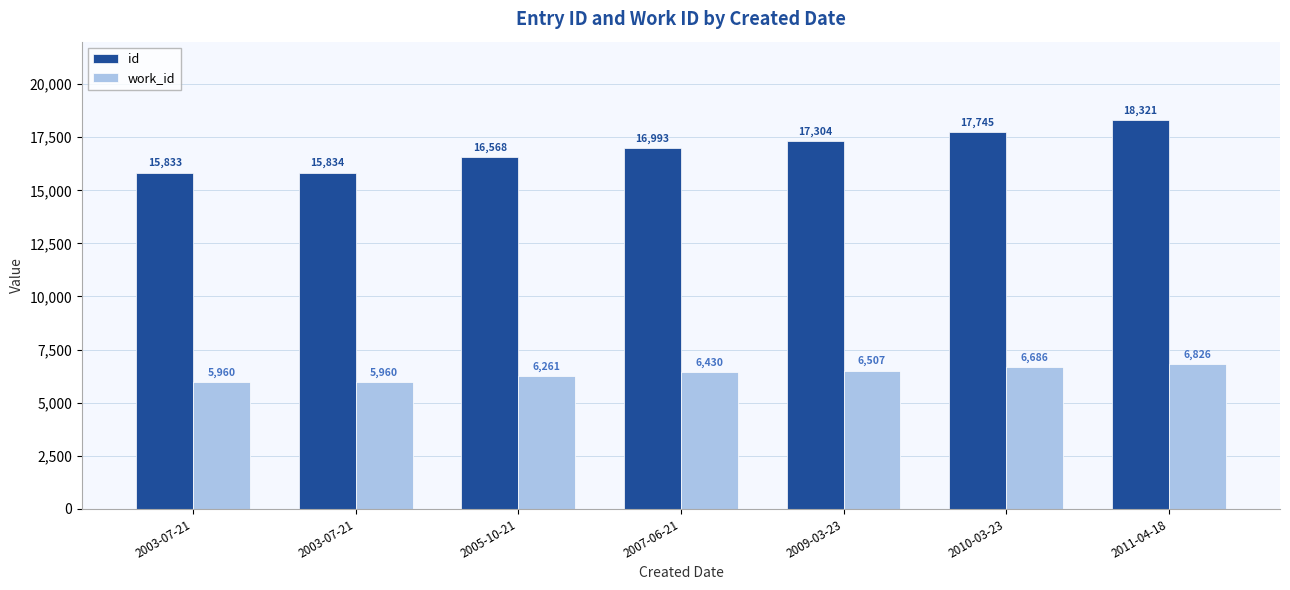

At 2003-07-21, list the series in order from largest to smallest.

id, work_id